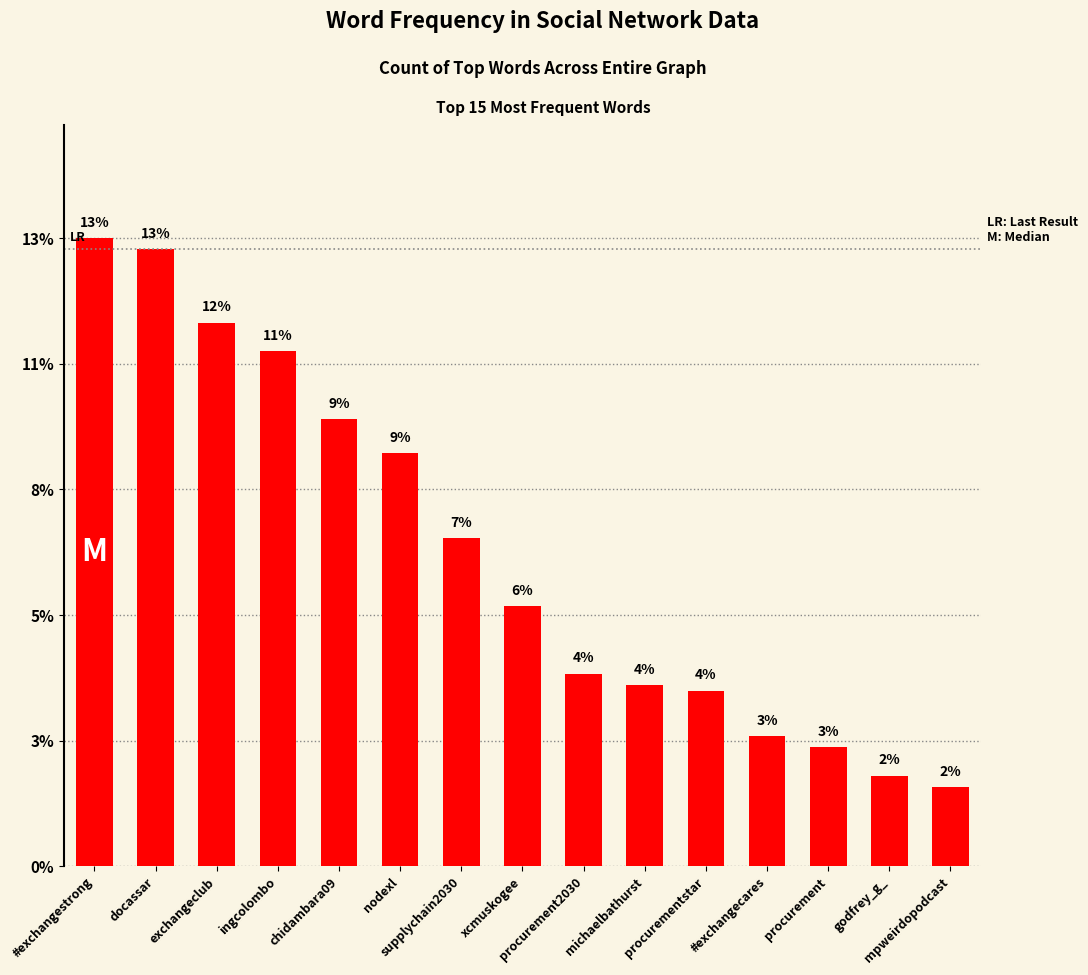

Does the chart contain any negative values?

No